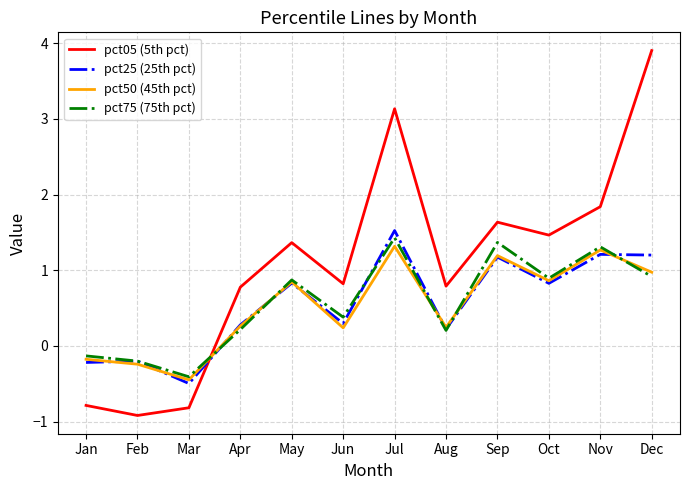

At how many categories does at least one series exceed 2?

2